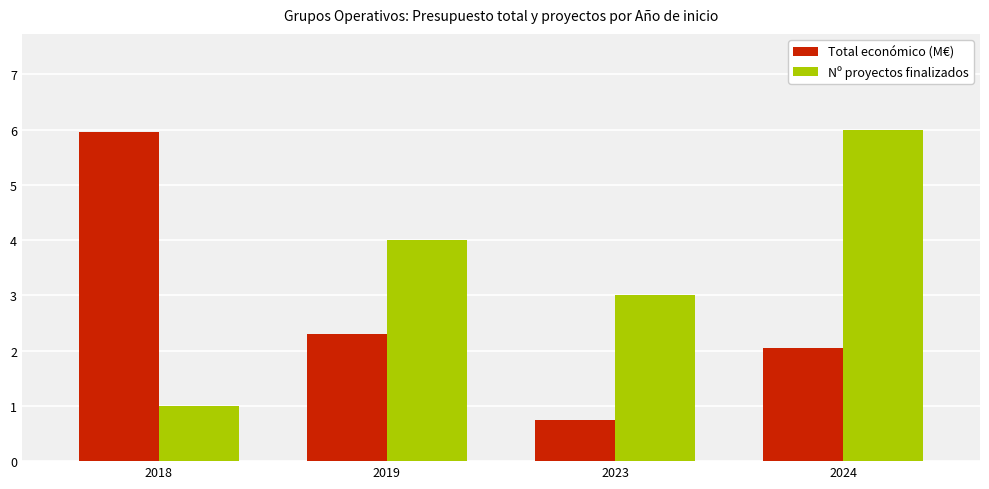

What is the average value of the Nº proyectos finalizados series?

3.5